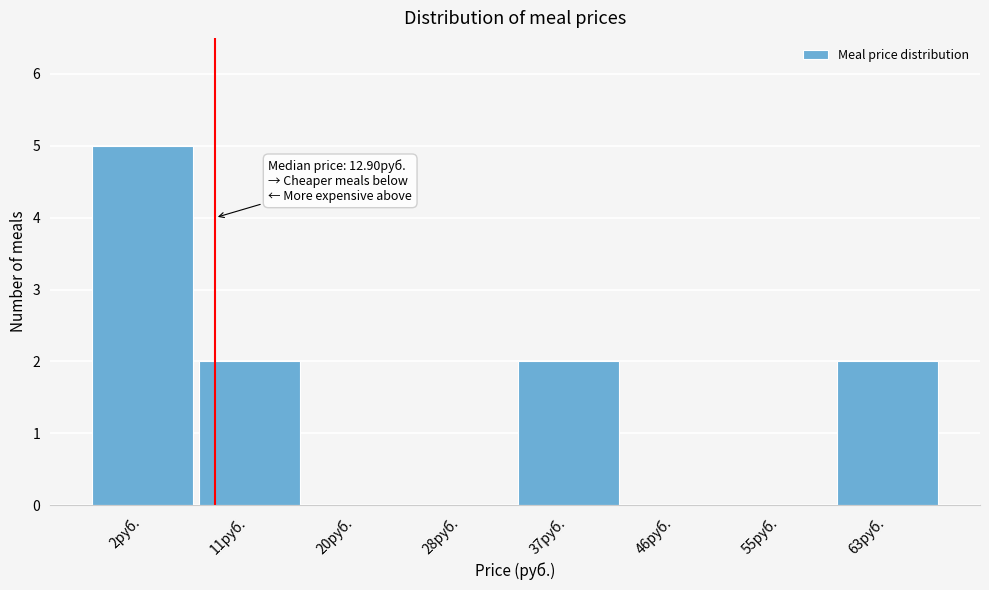

Reading left to right, list all the values displayed in this chart.

2руб.=5	11руб.=2	20руб.=0	28руб.=0	37руб.=2	46руб.=0	55руб.=0	63руб.=2